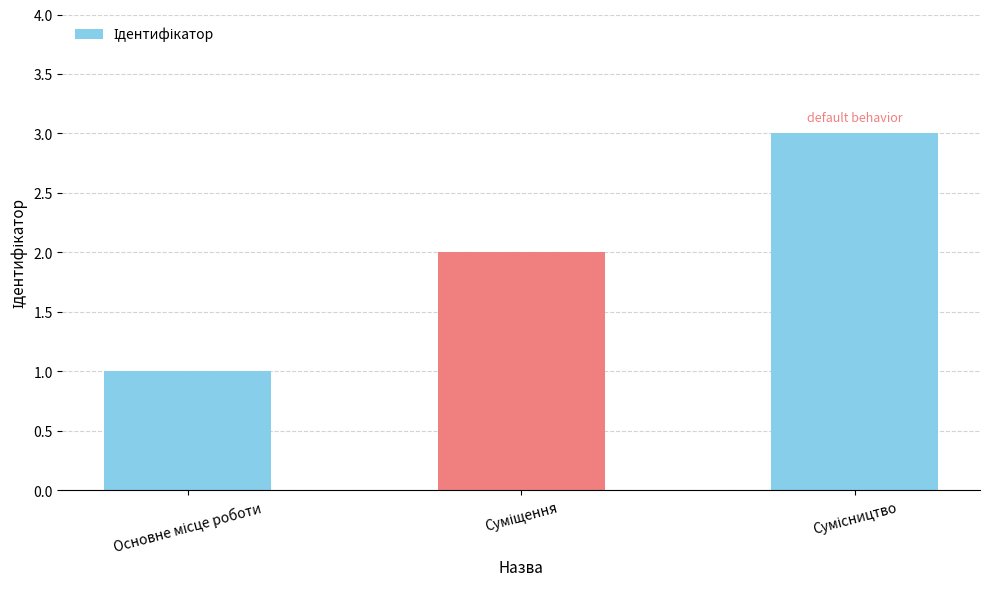

What is the maximum value shown in the chart?

3